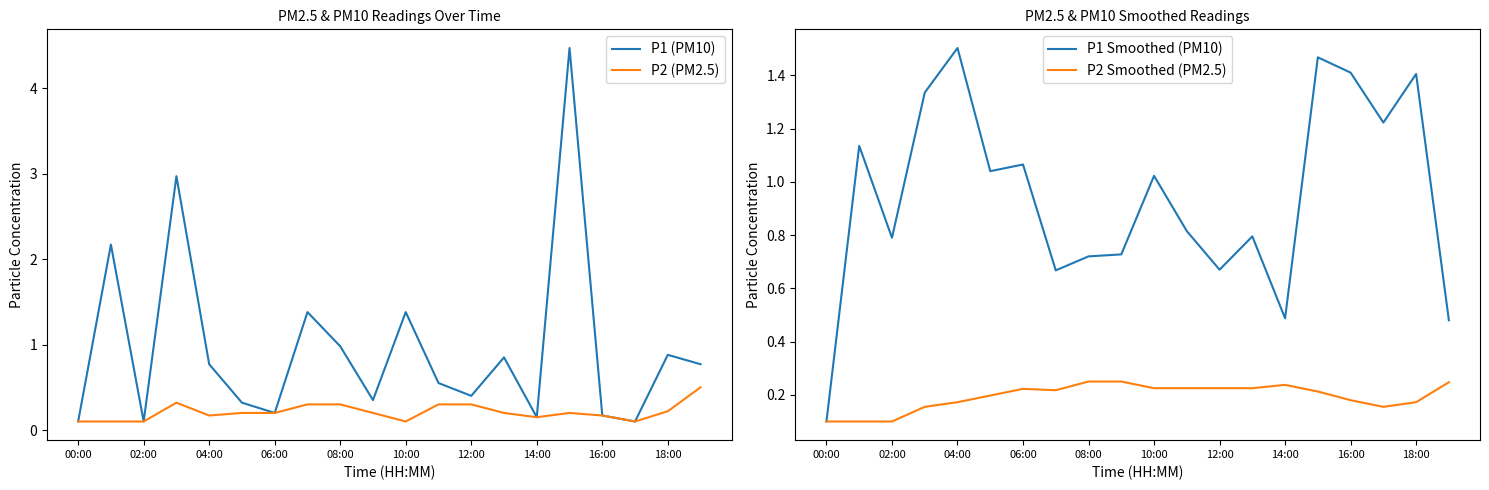

The value of P2 (PM2.5) at 12:00 is 0.3. True or false?

True